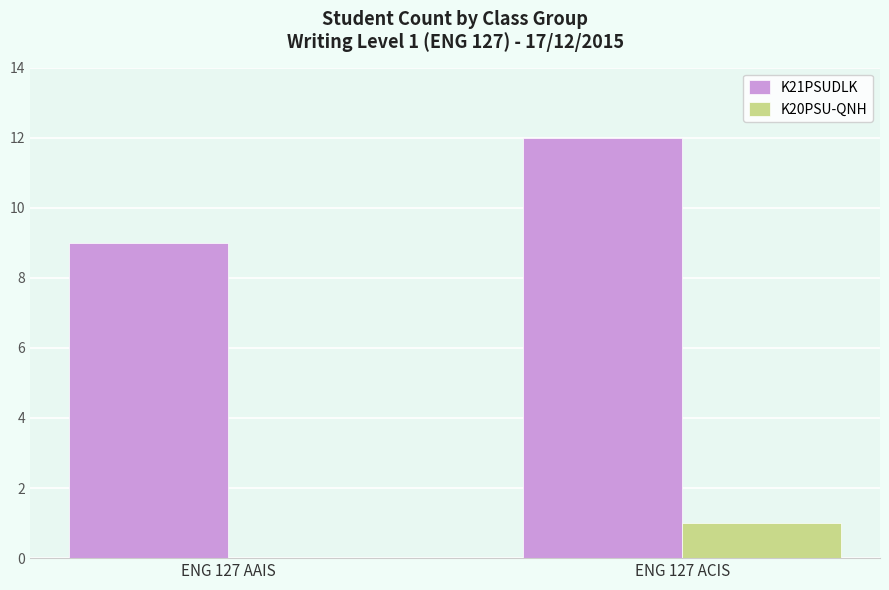

Which series has the widest spread of values?

K21PSUDLK